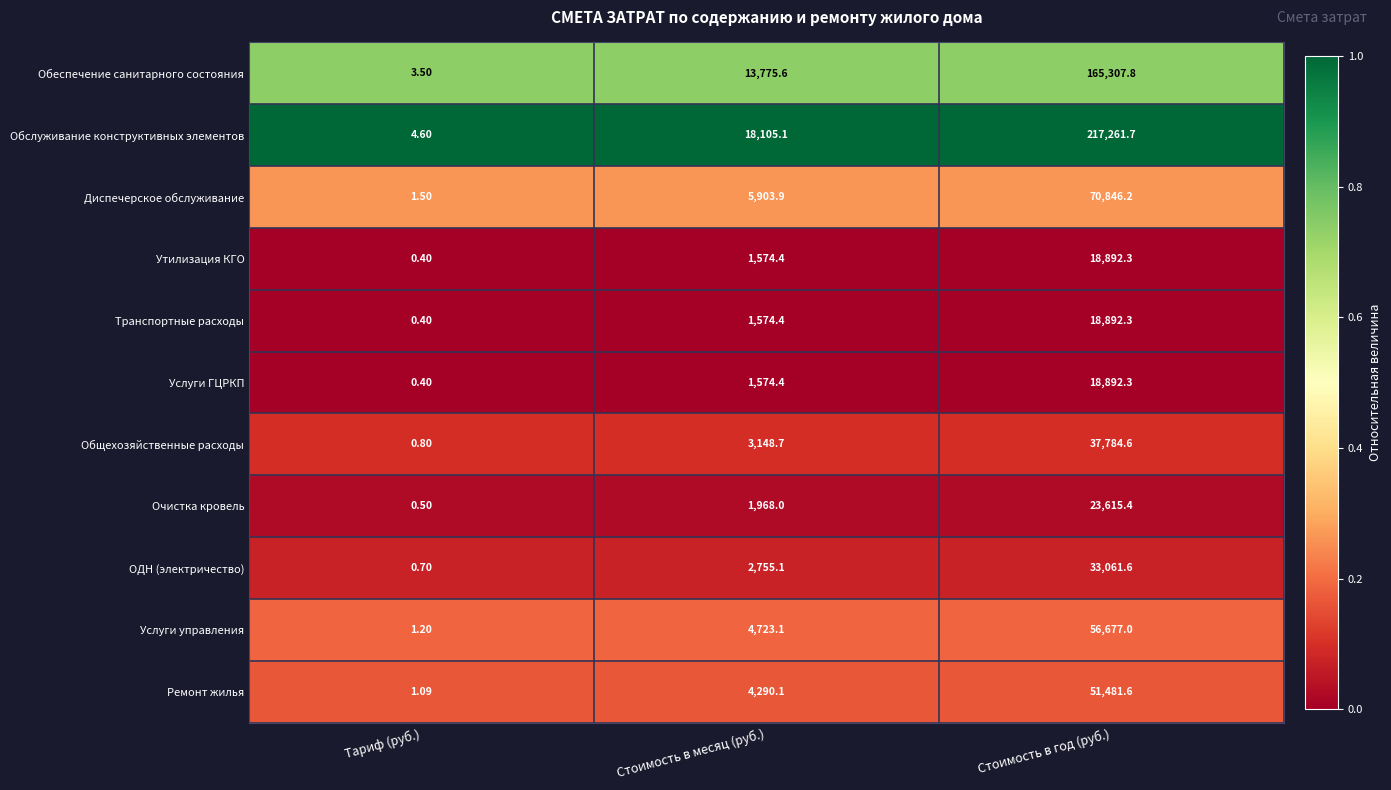

Which series changed the most between Тариф (руб.) and Стоимость в год (руб.)?

Обслуживание конструктивных элементов